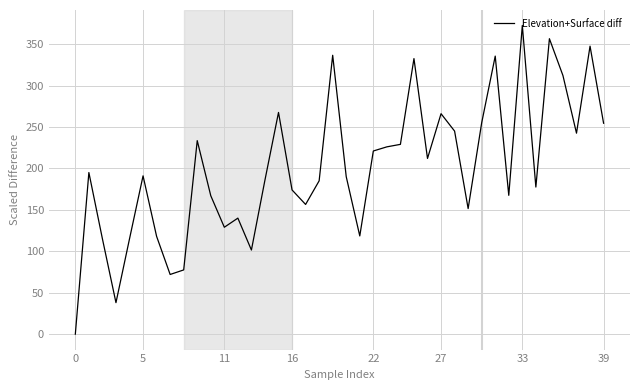

What is the difference between the maximum and minimum values?

372.5